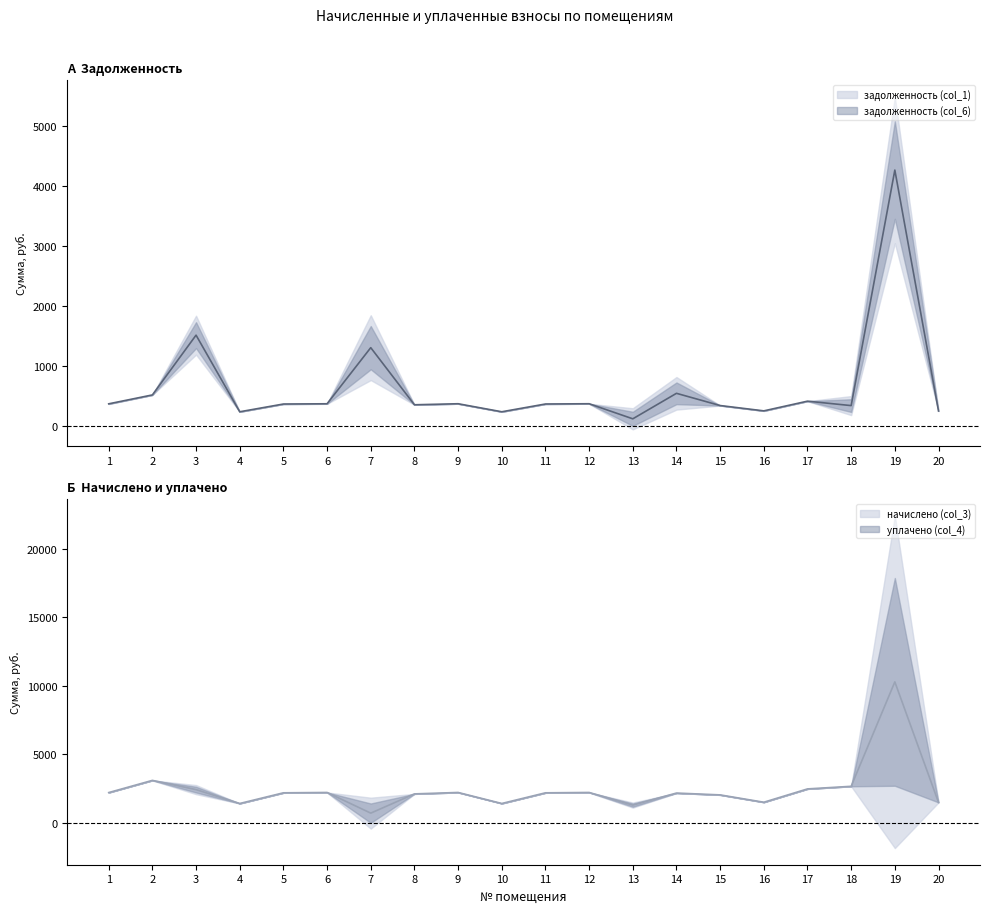

Which category has the highest value in the уплачено (col_4) series?

19